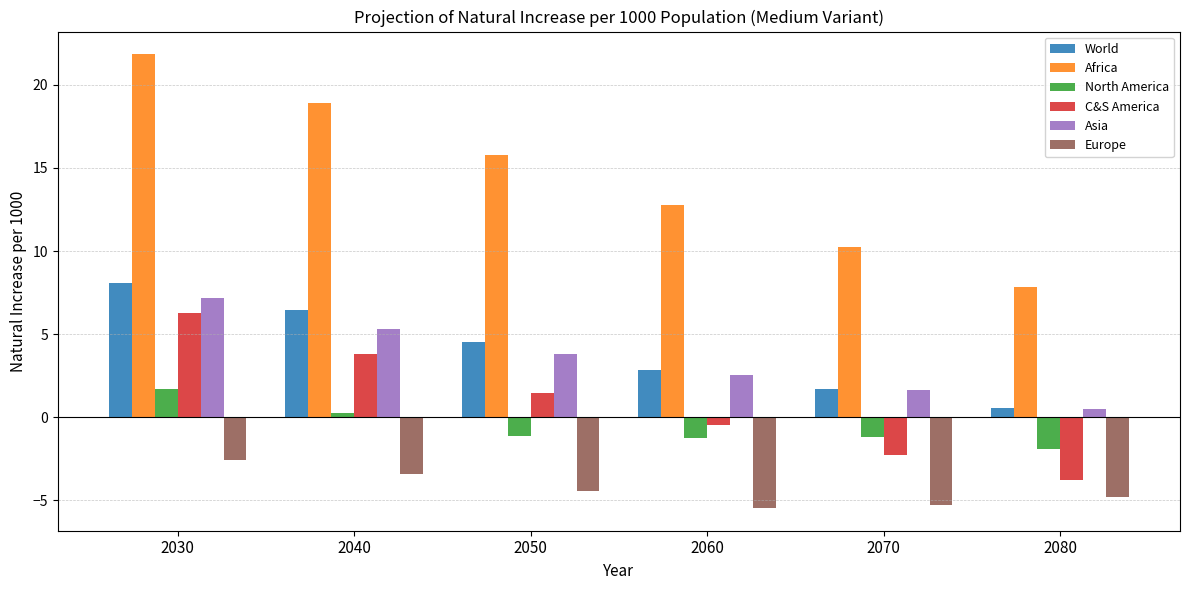

What is the value of the World bar at the 1st from the left?

8.1